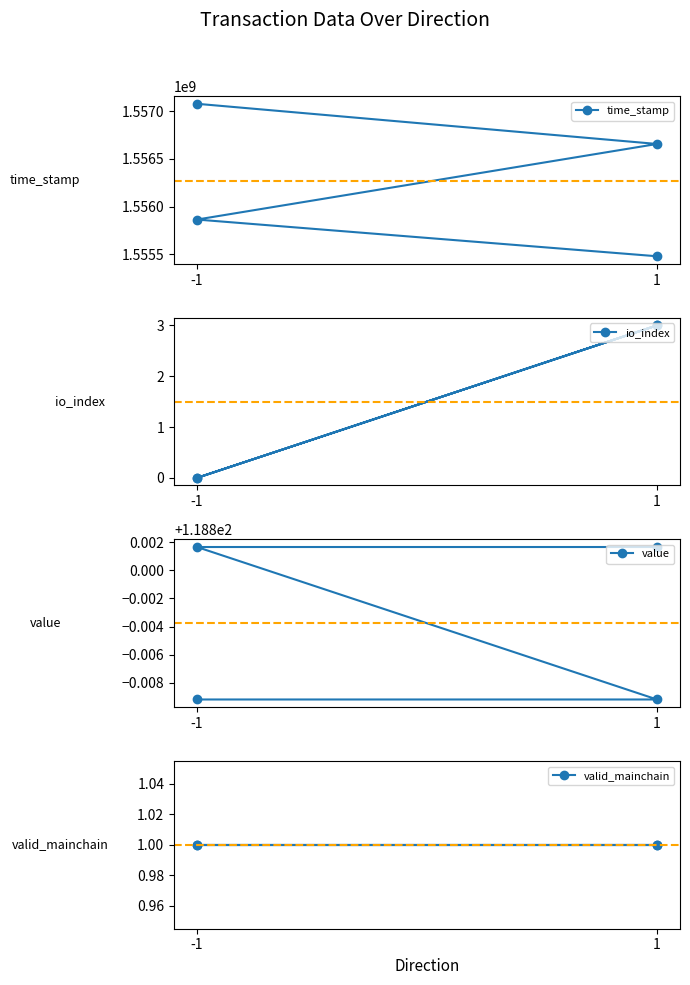

How many categories are shown in the chart?

4